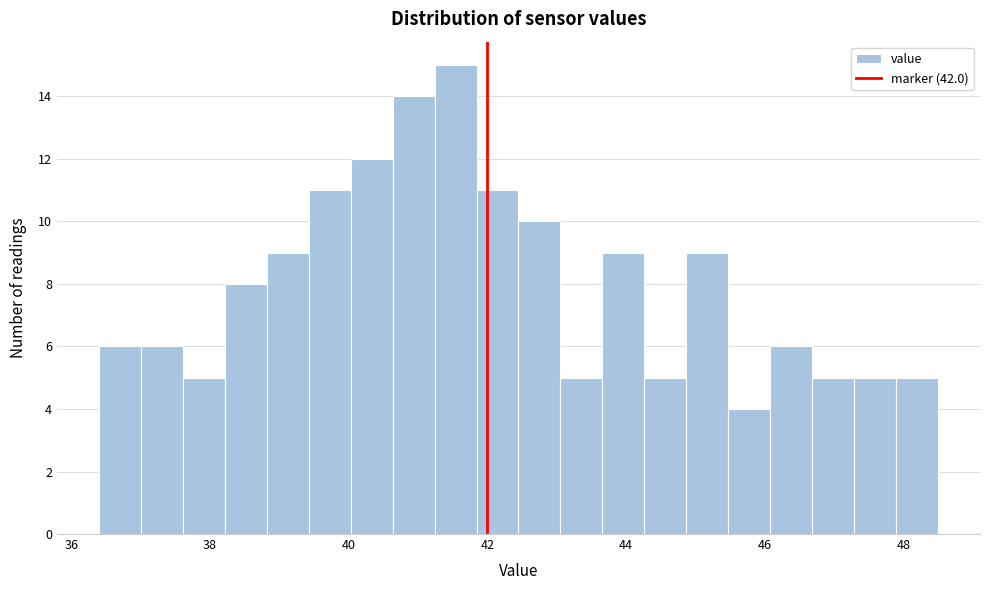

Read against the x-axis, roughly where is the centre of the tallest bar?

41.6